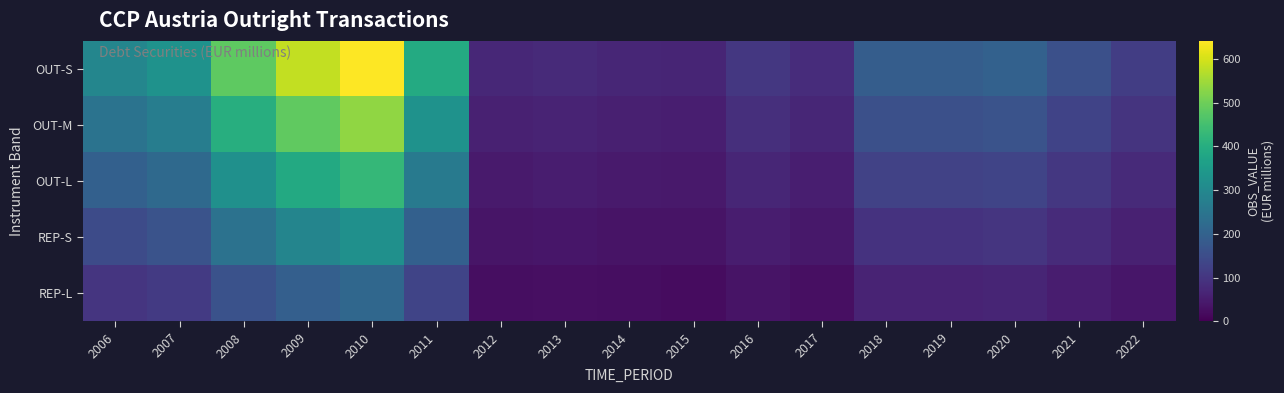

Which has a higher value, 2017 or 2014?

2017